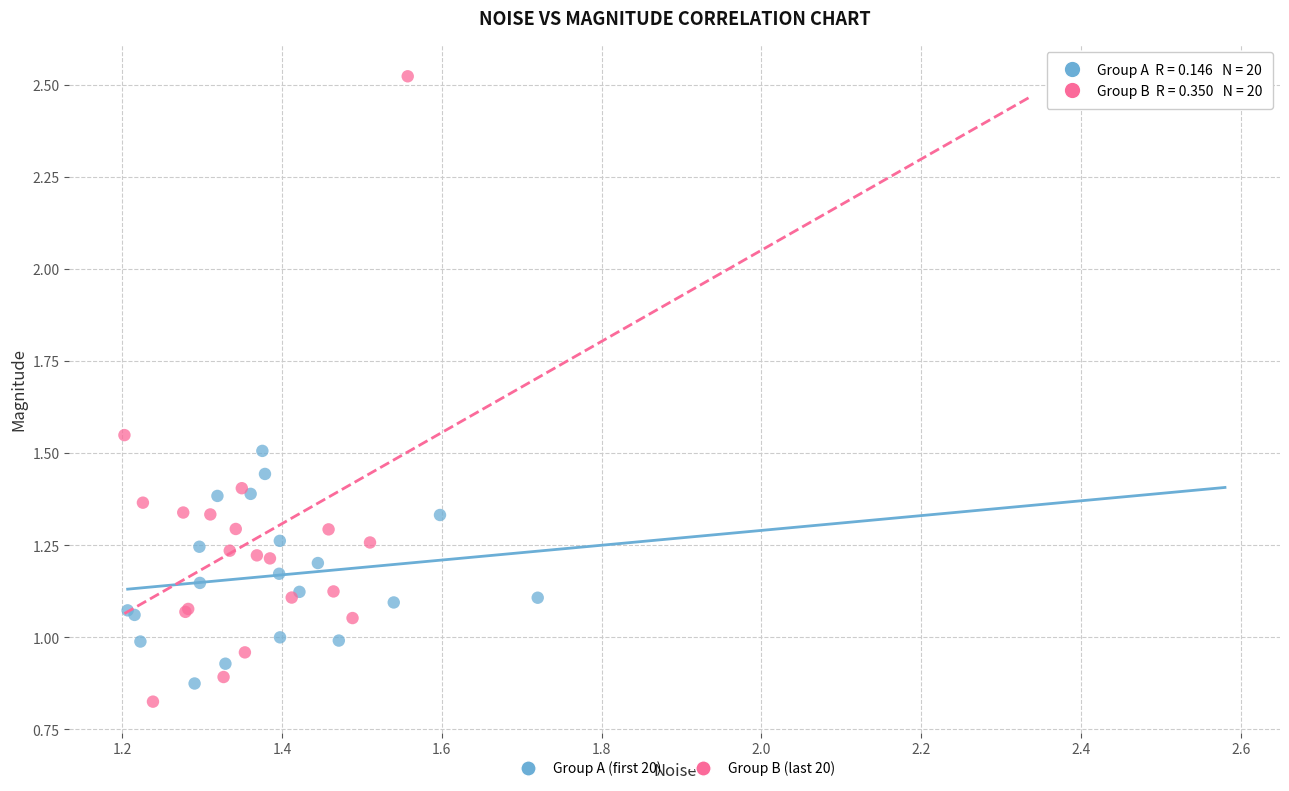

Which series reaches the minimum Y coordinate?

Group B (last 20)